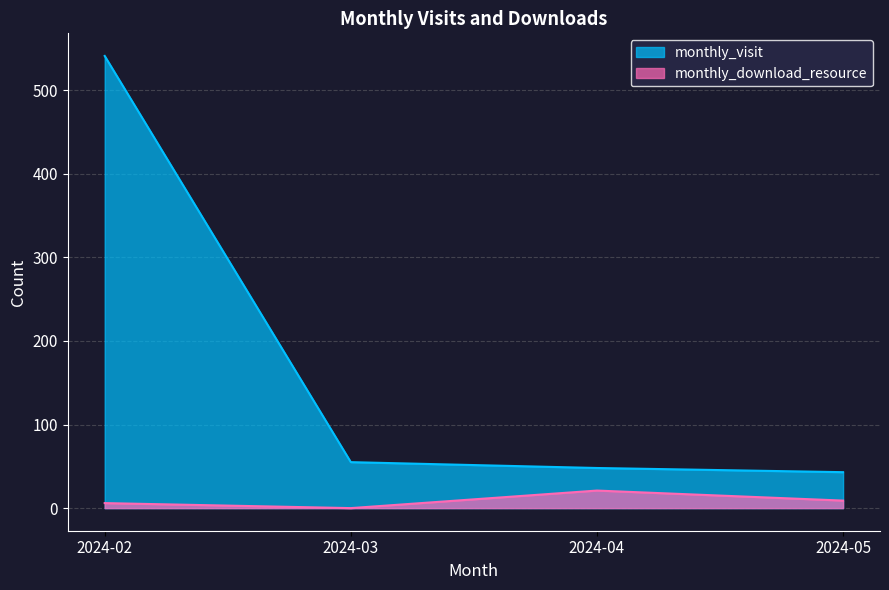

Read the monthly_visit value at 2024-05.

43